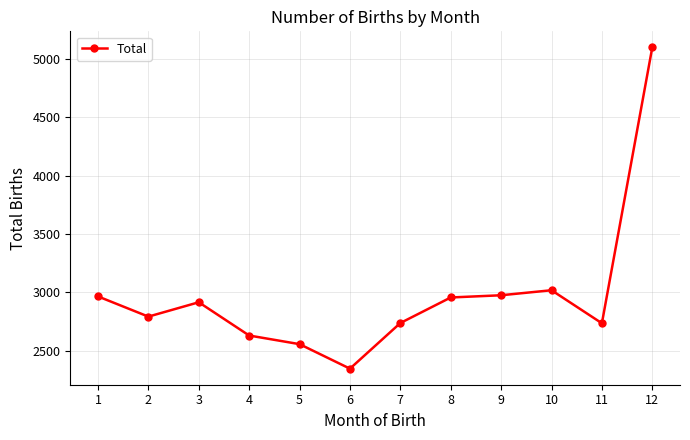

What is the change in value from 7 to 12?

+2362